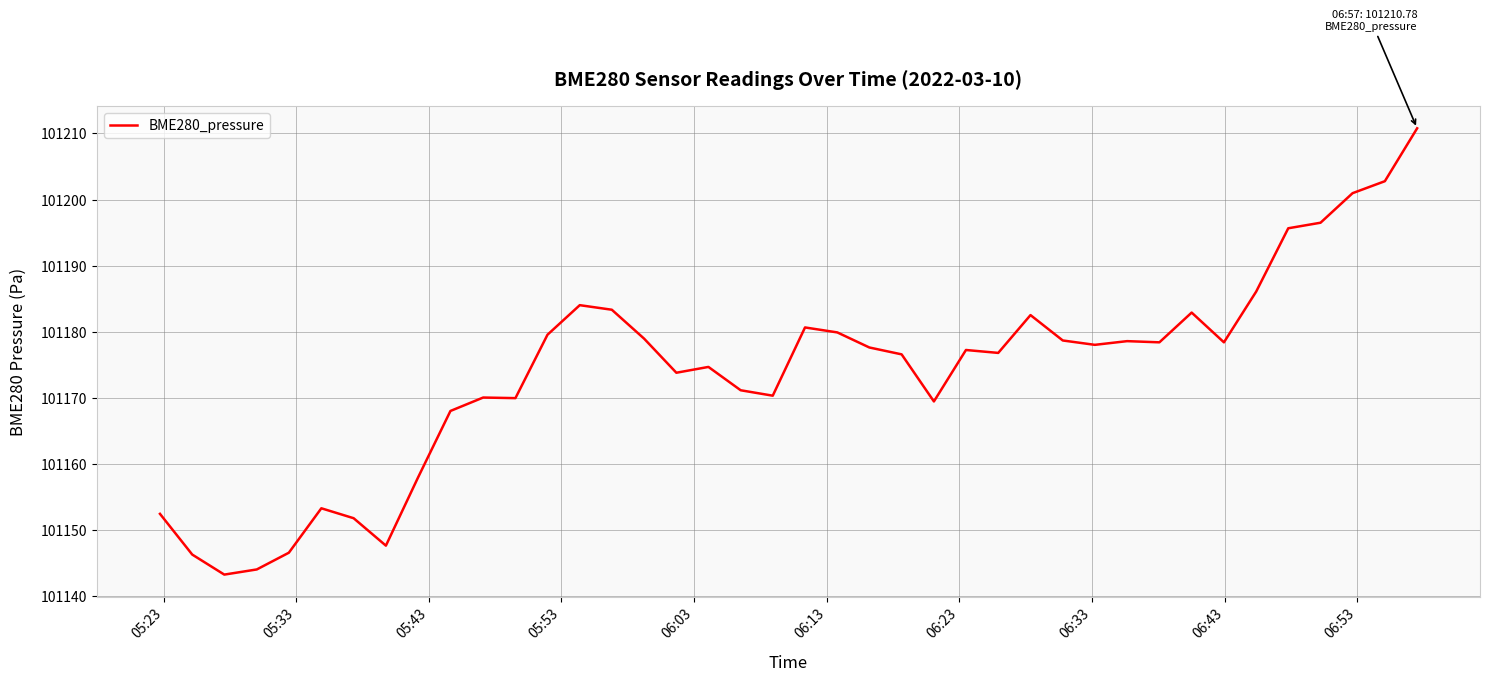

What is the greatest value displayed?

101210.8